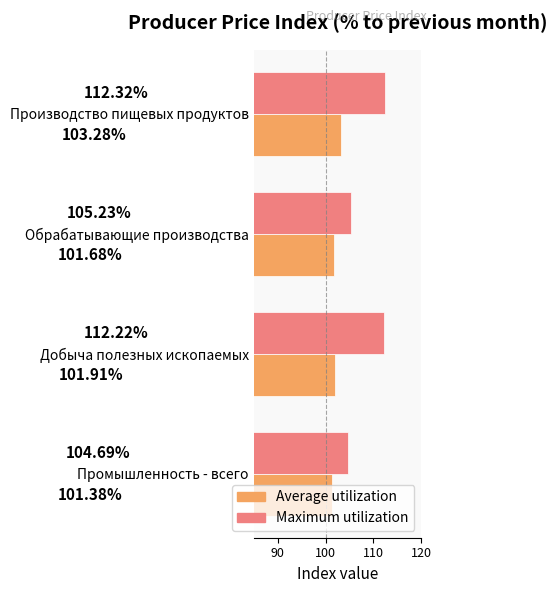

How many values in the Maximum utilization series exceed 112?

2